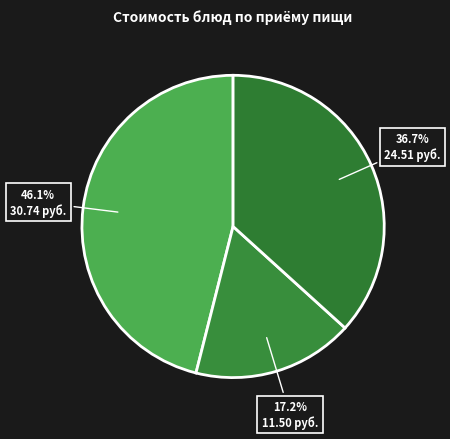

How many slices are in this pie chart?

3